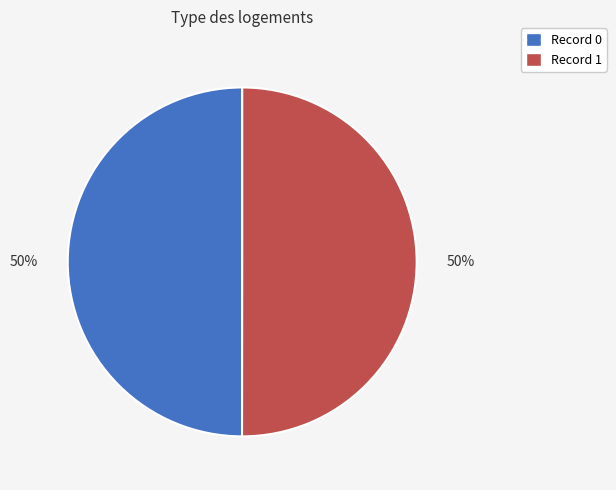

To the nearest percent, what is the average slice percentage?

50%